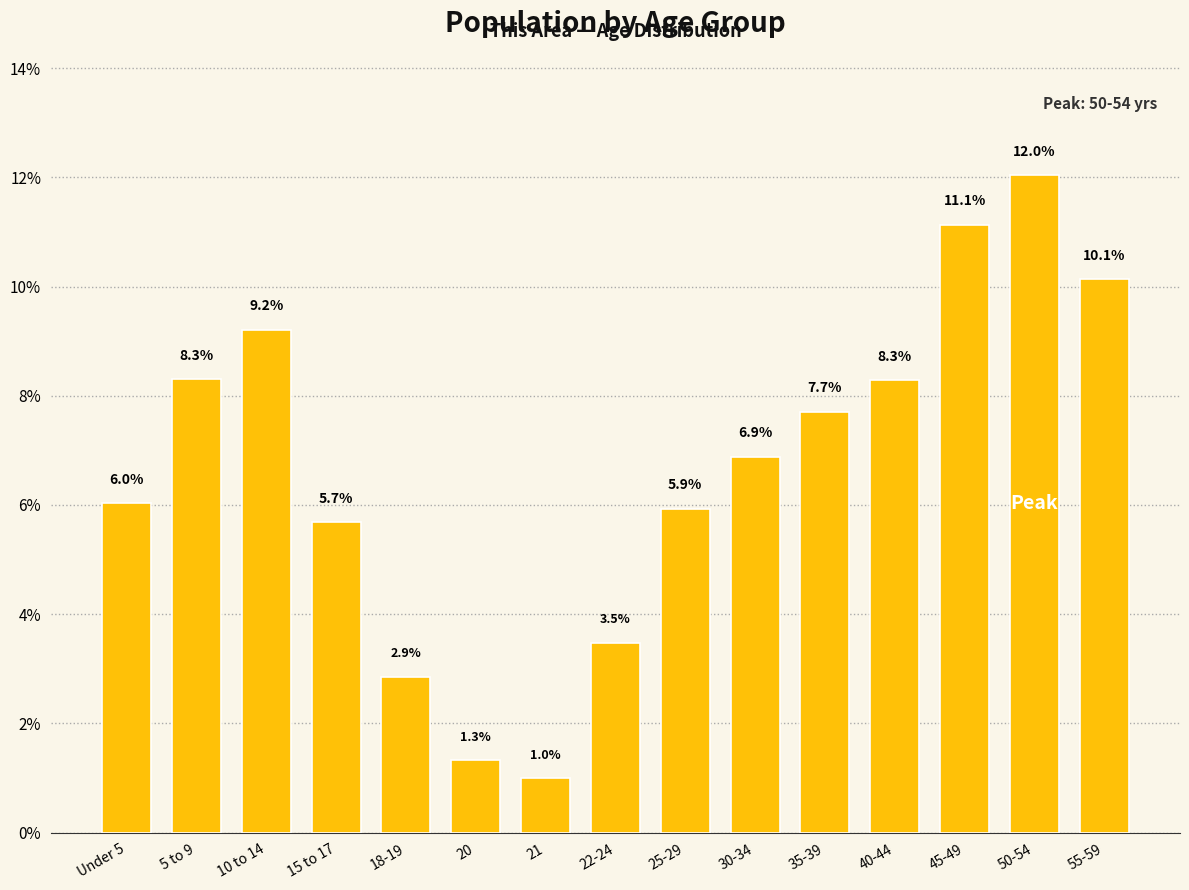

Approximately how many times larger is the value at 40-44 compared to 55-59?

0.8